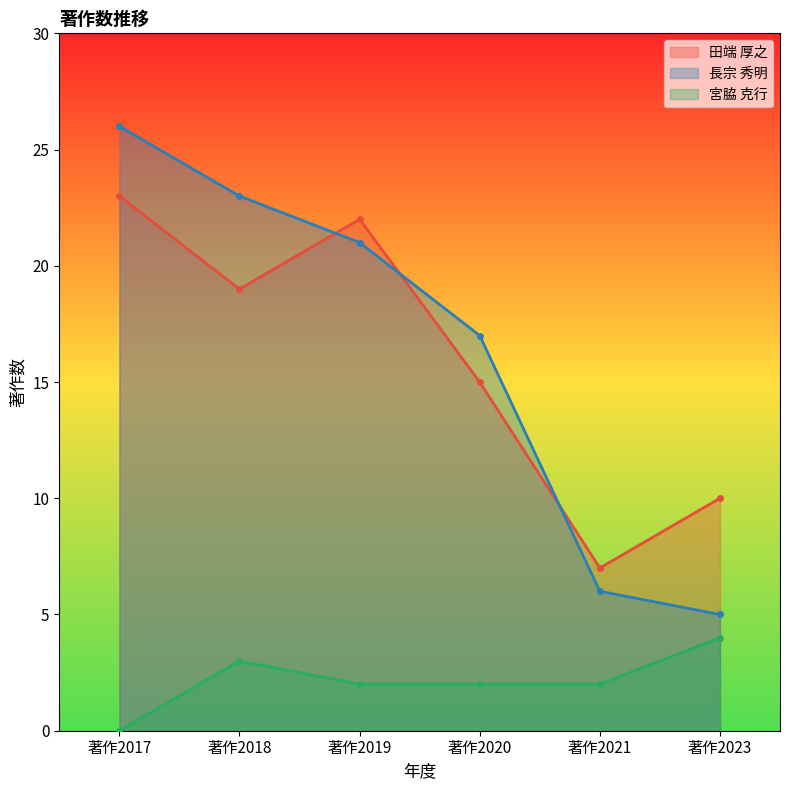

What is the sum of all 田端 厚之 values?

96